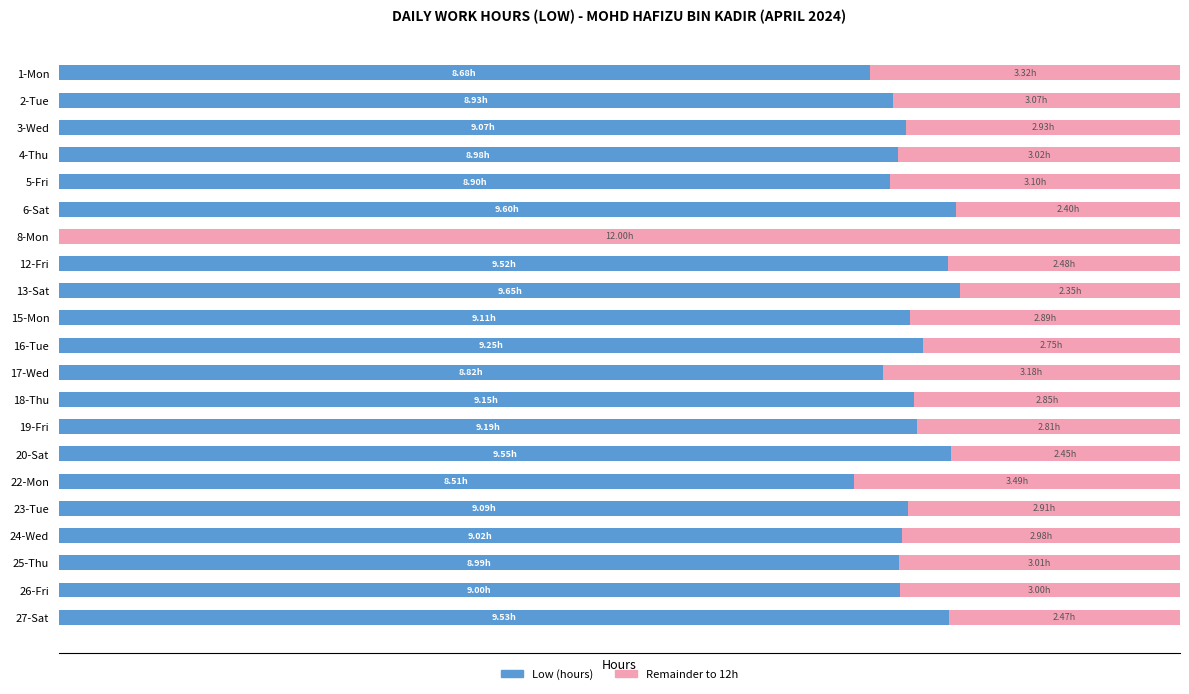

What are all the series names shown in the legend?

Low (hours), Remainder to 12h